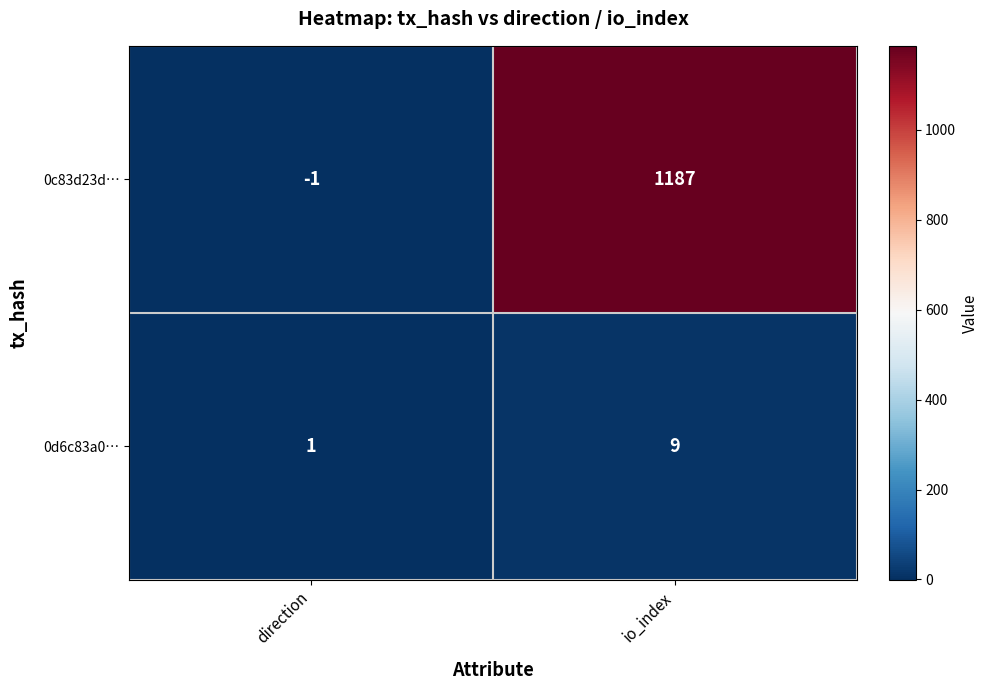

Which series has the largest total across all categories?

0c83d23d…